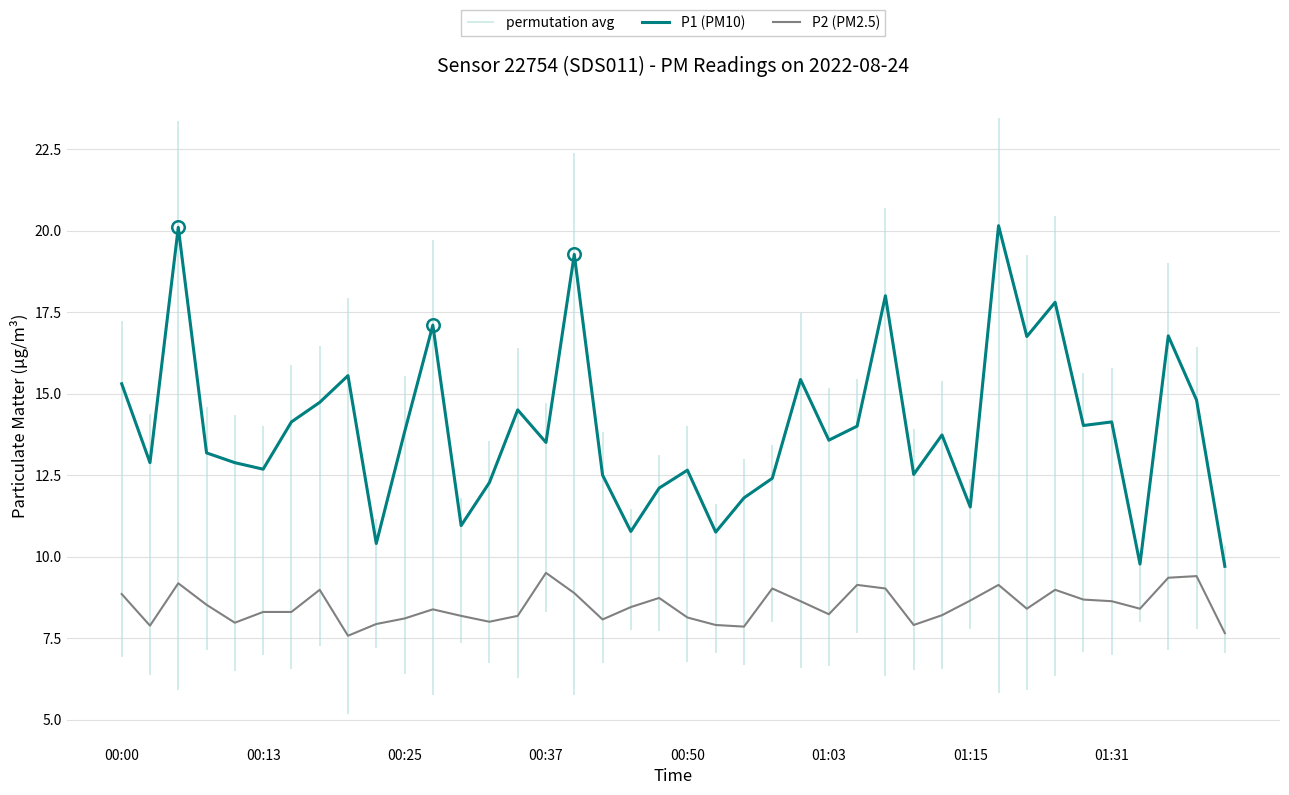

What is the lowest value of the P1 (PM10) series?

9.7